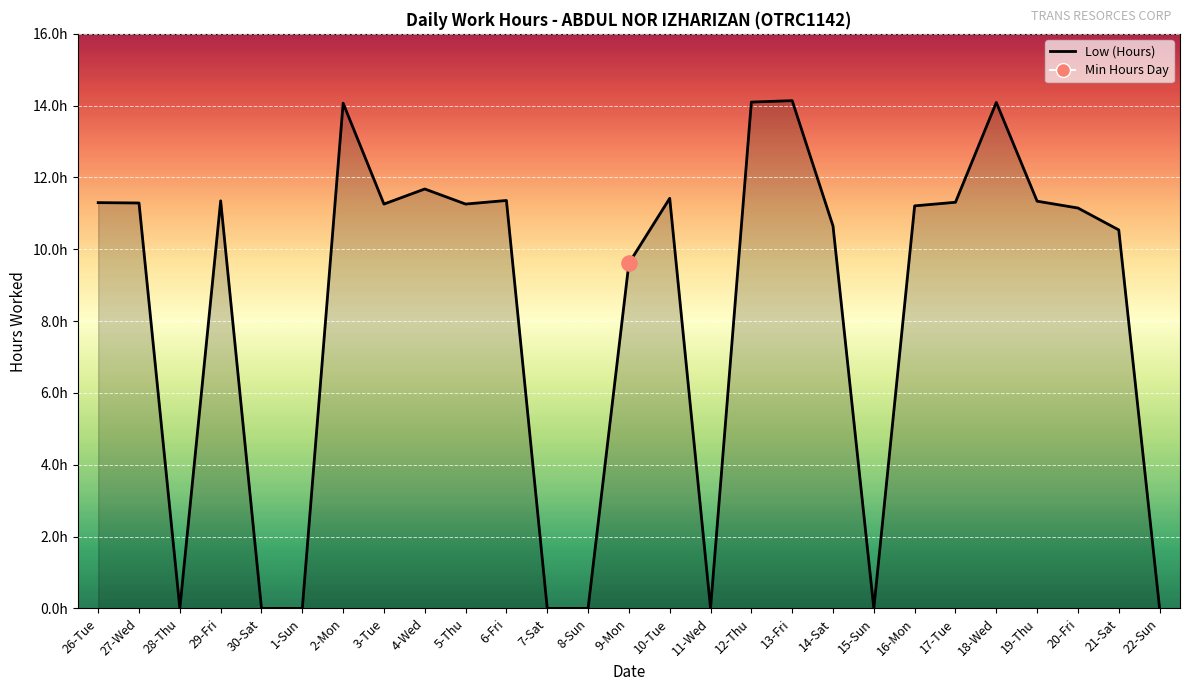

Which has a higher value, 19-Thu or 22-Sun?

19-Thu